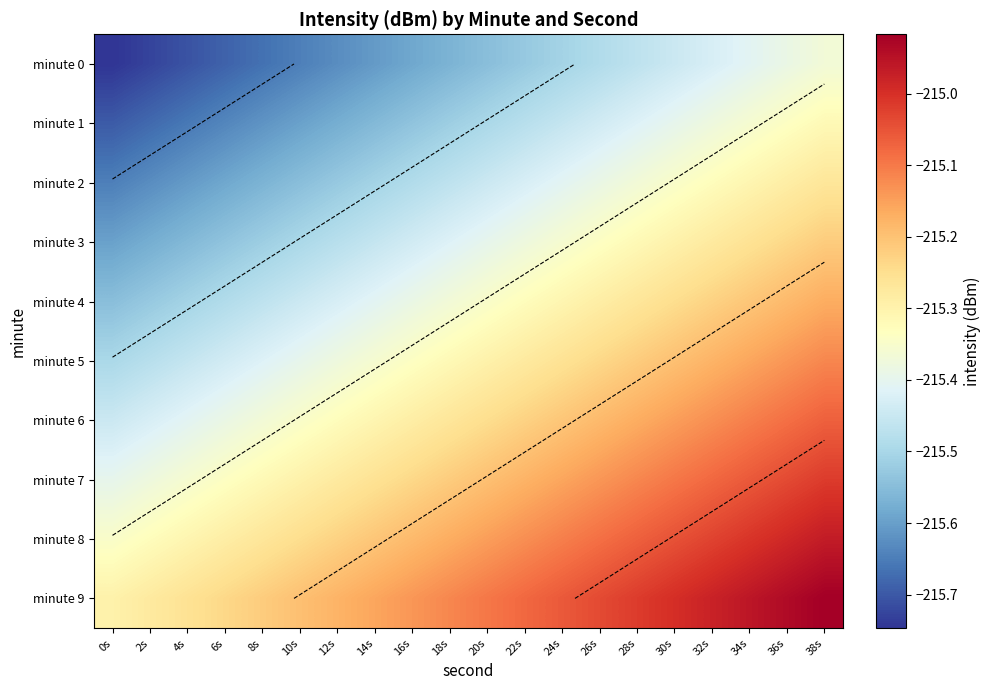

How many series are shown in this chart?

10